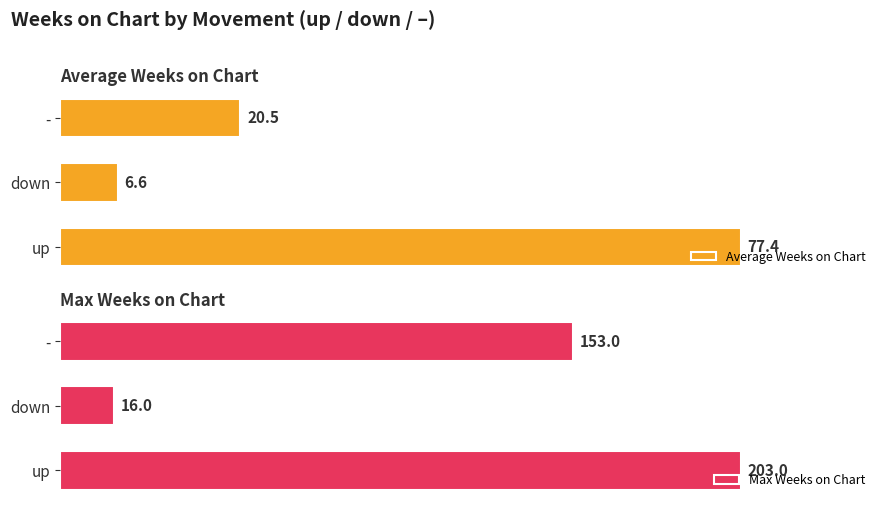

At which label is Average Weeks on Chart closest to 41?

-